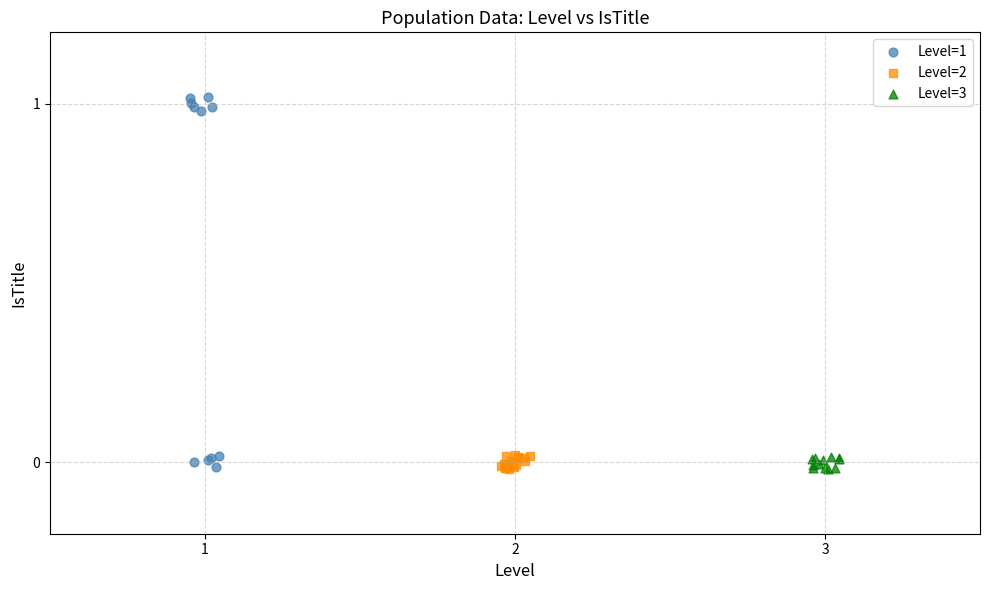

Which series contains the highest Y value?

Level=1